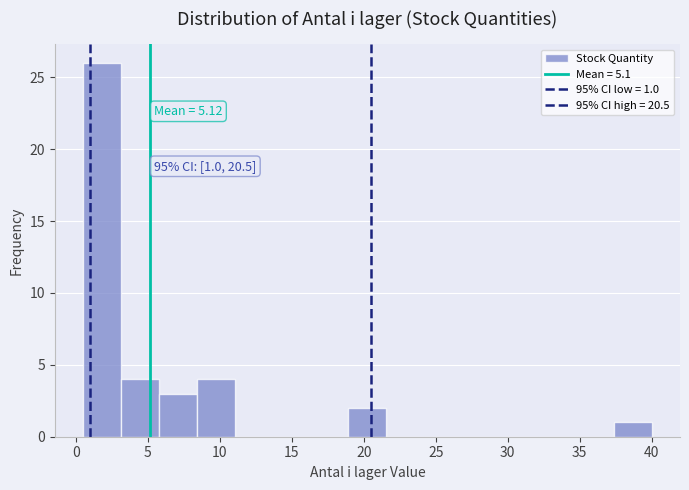

Over which range of the x-axis is the bar tallest?

0.5 to 3.0